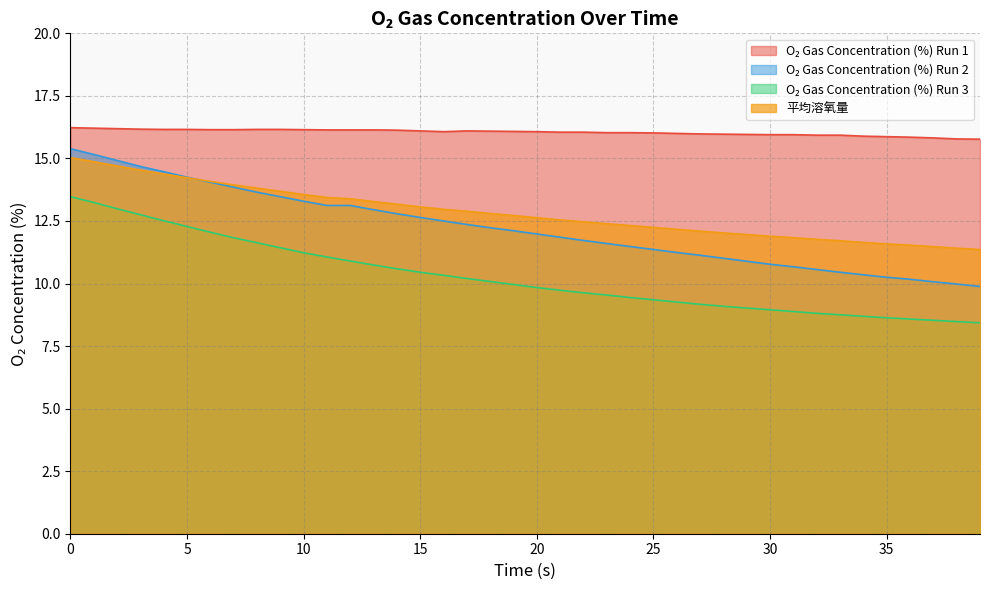

What is the difference between the maximum and minimum values in the 平均溶氧量 series?

3.7